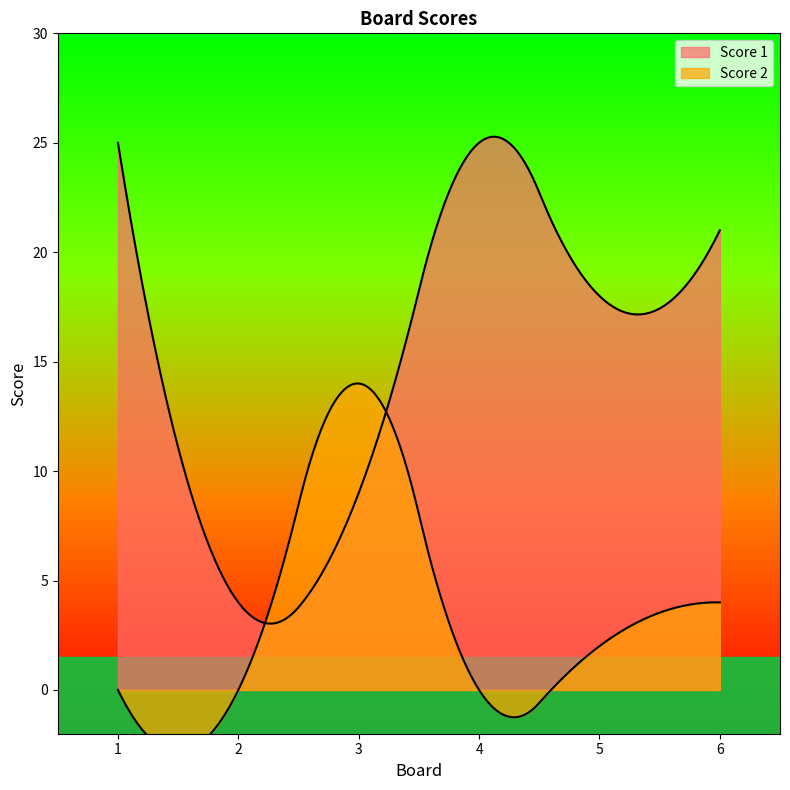

What is the average value of the Score 2 series?

3